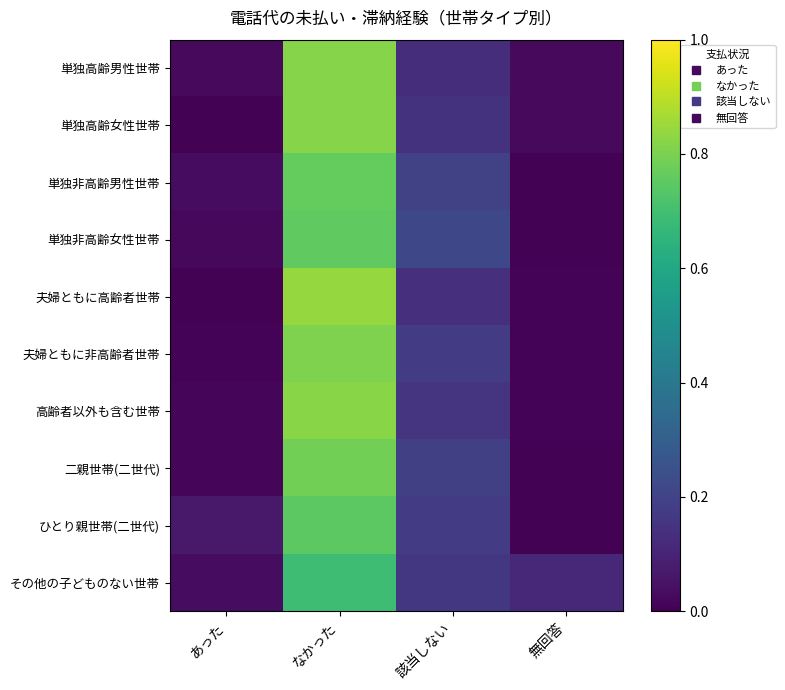

Reading left to right, extract all data points from this chart.

単独高齢男性世帯: あった=0.0	なかった=0.8	該当しない=0.1	無回答=0.0
単独高齢女性世帯: あった=0.0	なかった=0.8	該当しない=0.1	無回答=0.0
単独非高齢男性世帯: あった=0.0	なかった=0.8	該当しない=0.2	無回答=0.0
単独非高齢女性世帯: あった=0.0	なかった=0.8	該当しない=0.2	無回答=0.0
夫婦ともに高齢者世帯: あった=0.0	なかった=0.8	該当しない=0.1	無回答=0.0
夫婦ともに非高齢者世帯: あった=0.0	なかった=0.8	該当しない=0.2	無回答=0.0
高齢者以外も含む世帯: あった=0.0	なかった=0.8	該当しない=0.2	無回答=0.0
二親世帯(二世代): あった=0.0	なかった=0.8	該当しない=0.2	無回答=0.0
ひとり親世帯(二世代): あった=0.1	なかった=0.7	該当しない=0.2	無回答=0.0
その他の子どものない世帯: あった=0.0	なかった=0.7	該当しない=0.2	無回答=0.1